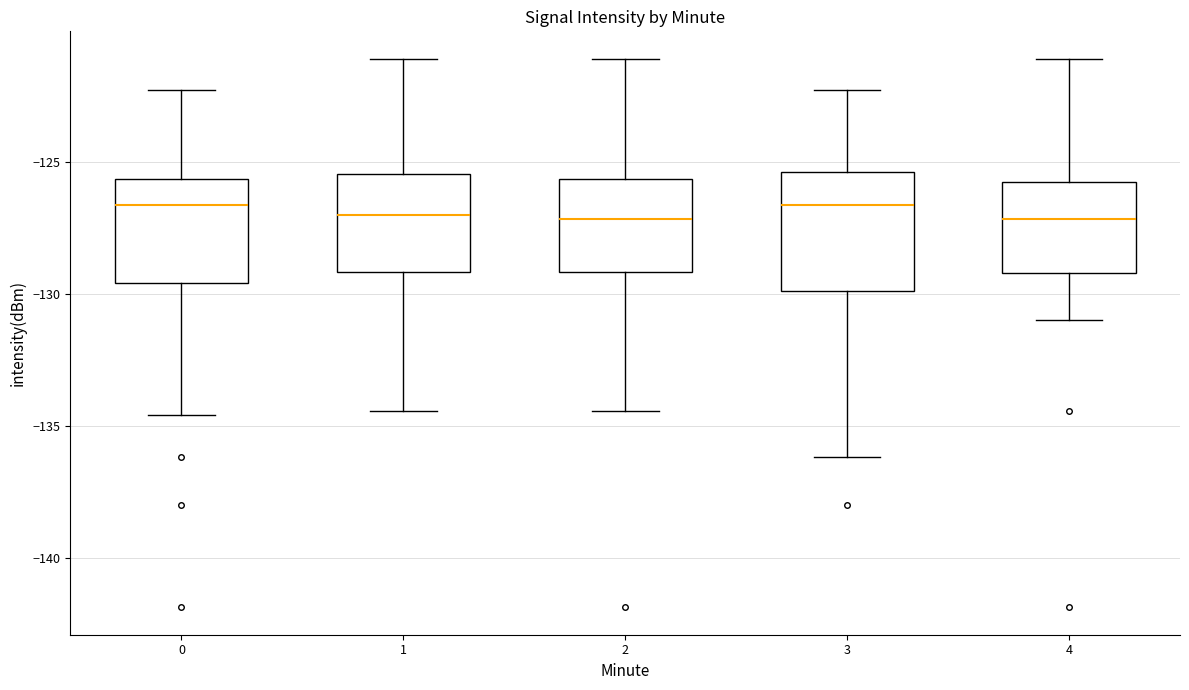

Which box is the tallest, from its lower edge to its upper edge?

3